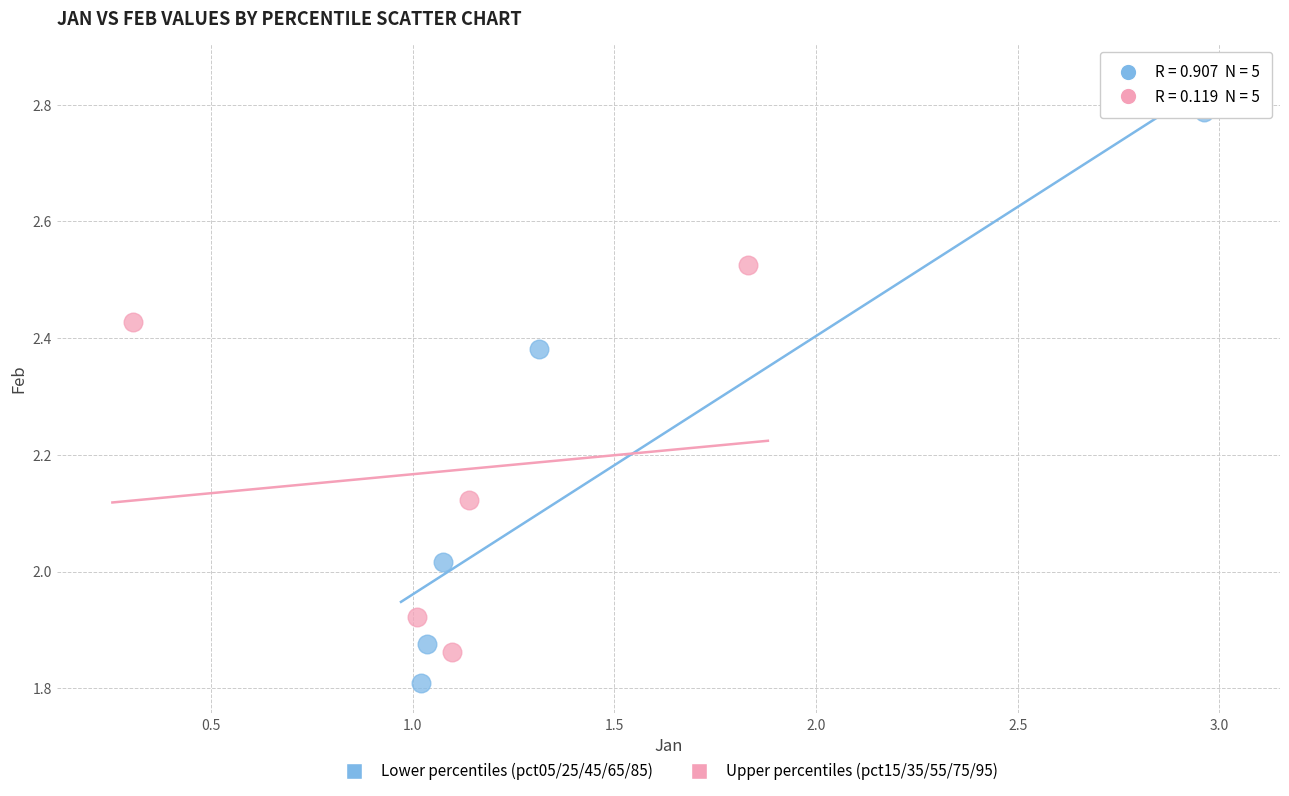

What are all the series names shown in the legend?

Lower percentiles (pct05/25/45/65/85), Upper percentiles (pct15/35/55/75/95)